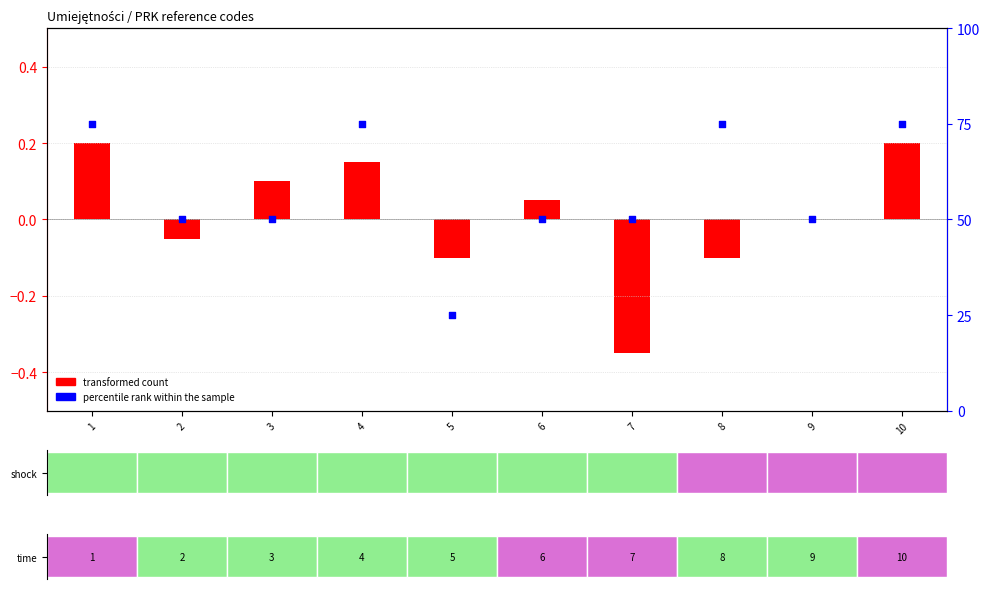

Which series contains the lowest Y value?

transformed count